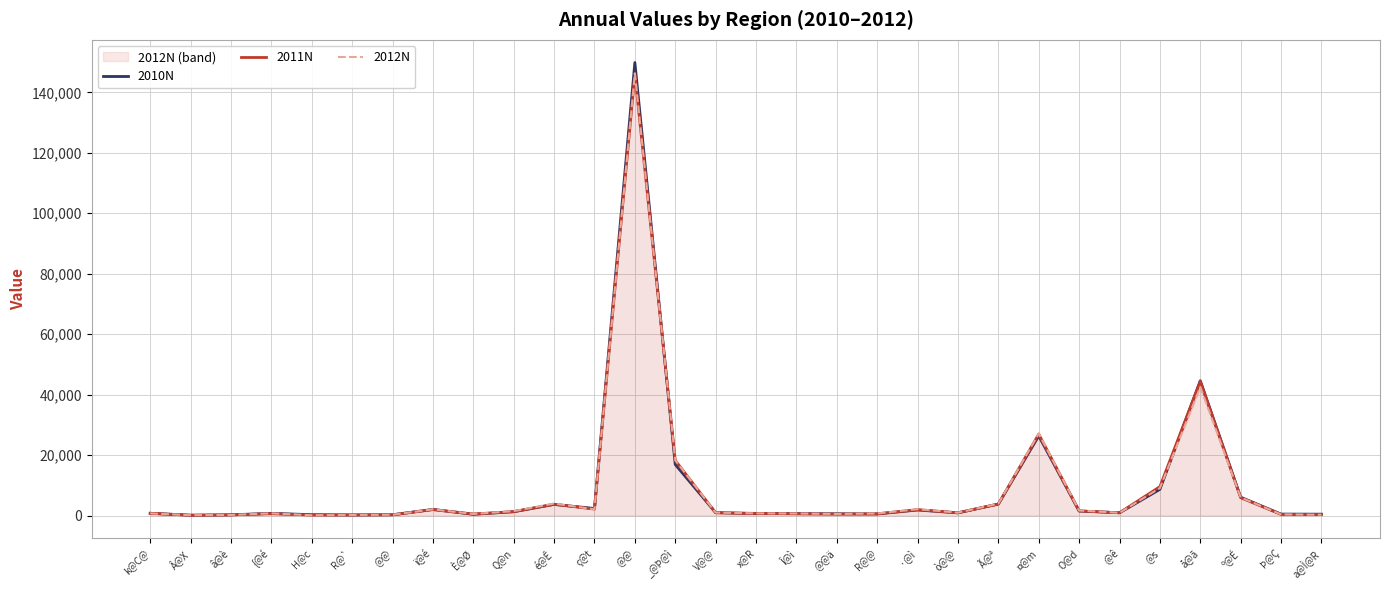

Which has a higher value, Þ@Ç or ò@@?

ò@@